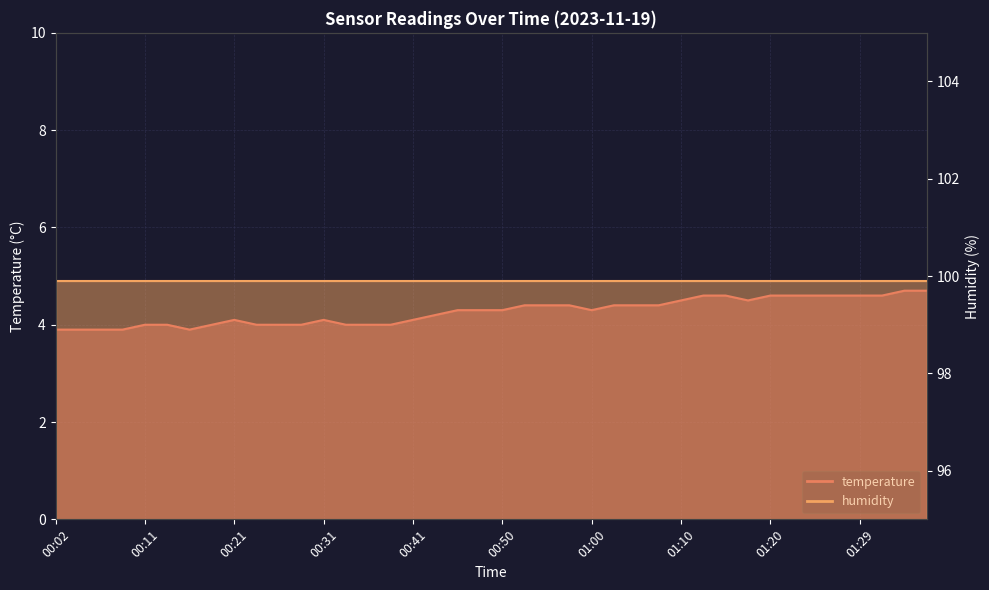

What is the smallest value displayed?

3.9